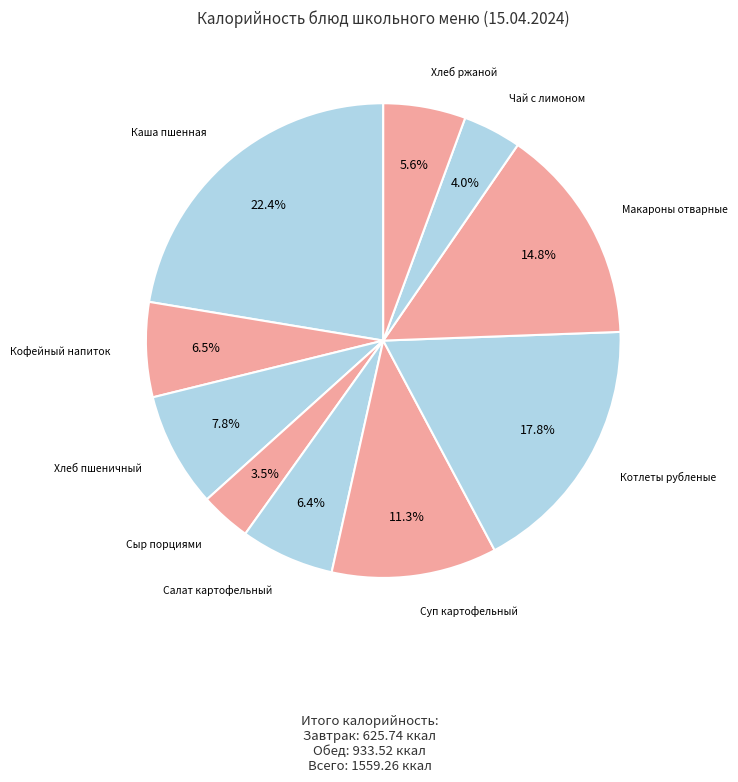

Count the number of slices in the pie.

10